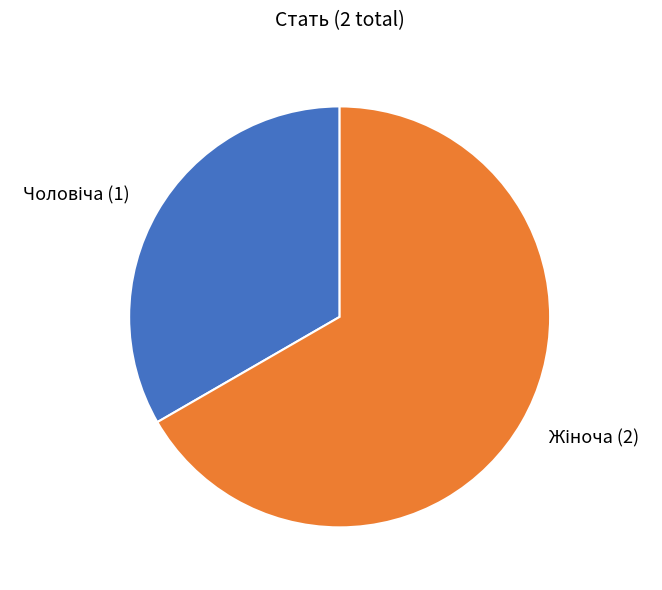

Is there any slice that represents more than half of the pie?

Yes